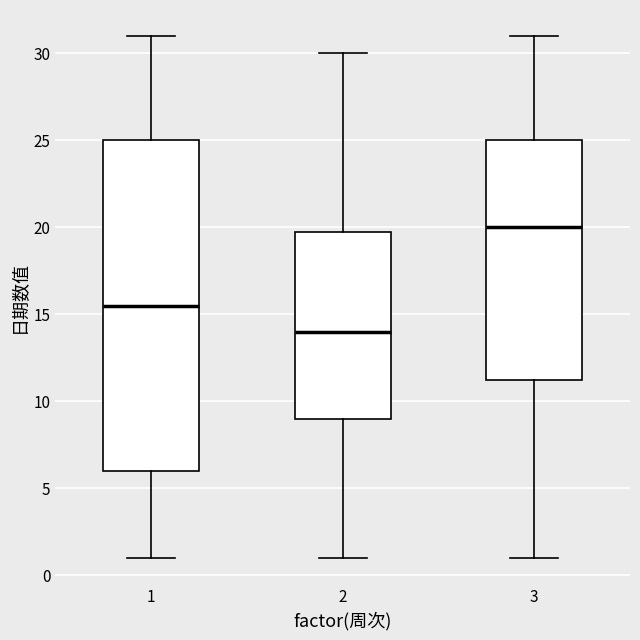

Reading left to right, read every box against the y-axis: the position of its median line, the range the box covers, and the ends of its whiskers. The values are not printed on the chart, so give them approximately, as read against the axis.

1: median 15.5, box 6.0 to 25.0, whiskers 1.0 to 31.0
2: median 14.0, box 9.0 to 20.0, whiskers 1.0 to 30.0
3: median 20.0, box 11.5 to 25.0, whiskers 1.0 to 31.0